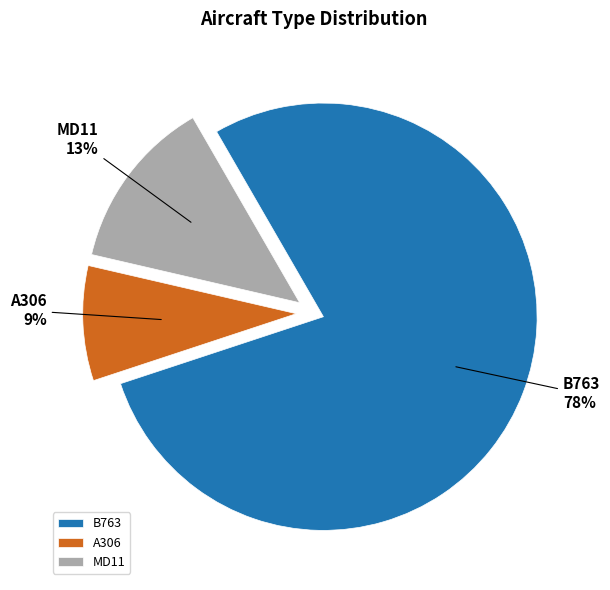

Is there a majority slice in this chart?

Yes